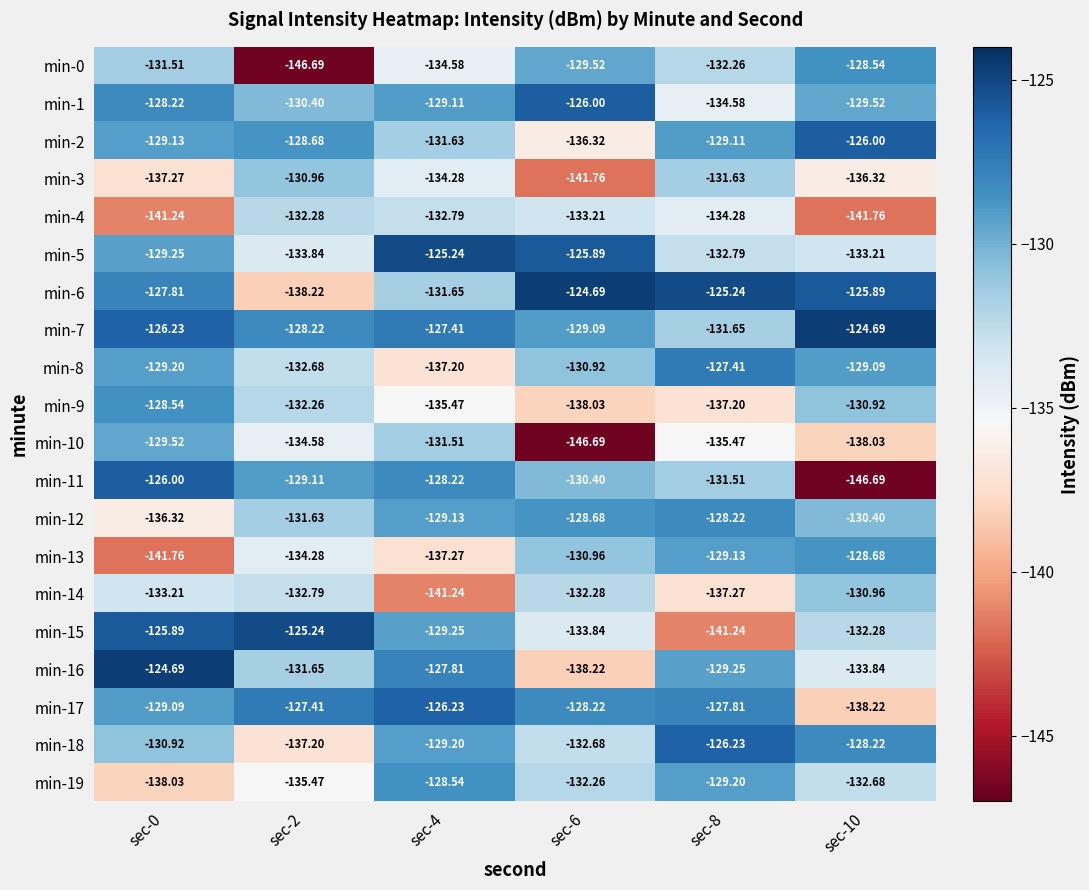

Is the value of min-19 at sec-10 greater than the value of min-7 at sec-2?

No